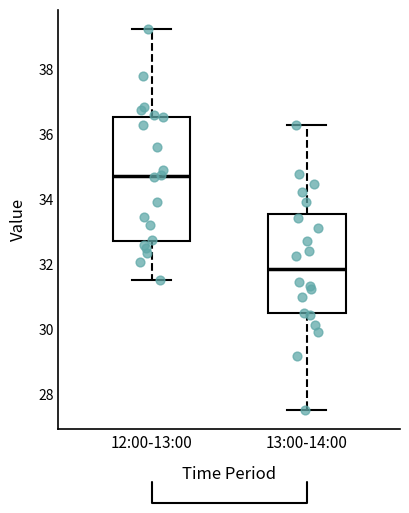

Comparing the boxes themselves (not the whiskers), which one is the tallest?

12:00-13:00